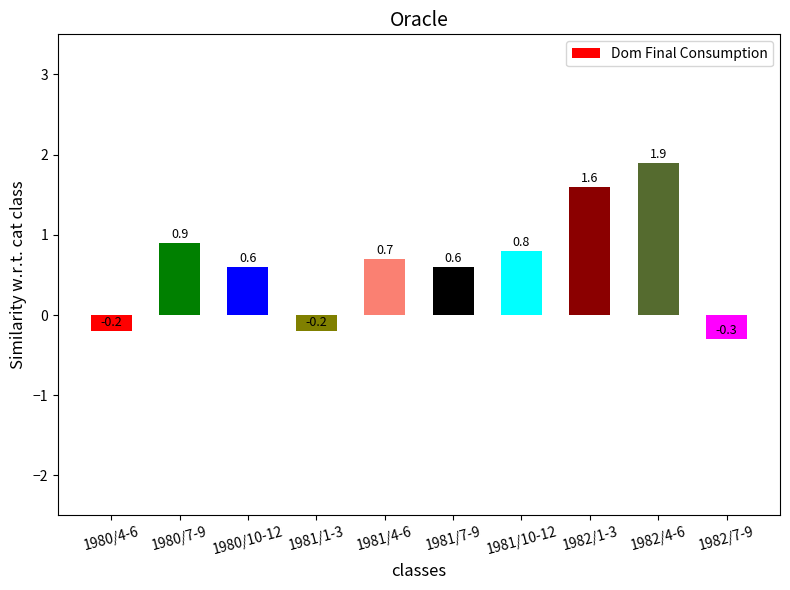

What is the label of the 9th bar from the left?

1982/4-6